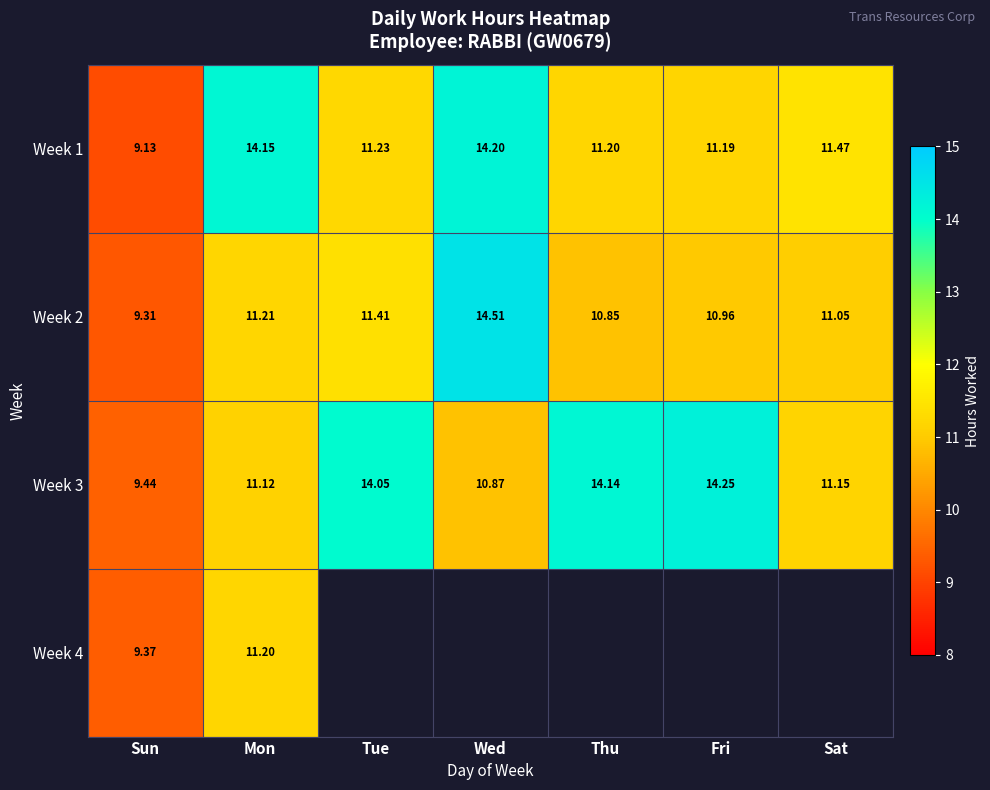

True or false: Week 4 has a value of 11.2 at Mon.

True